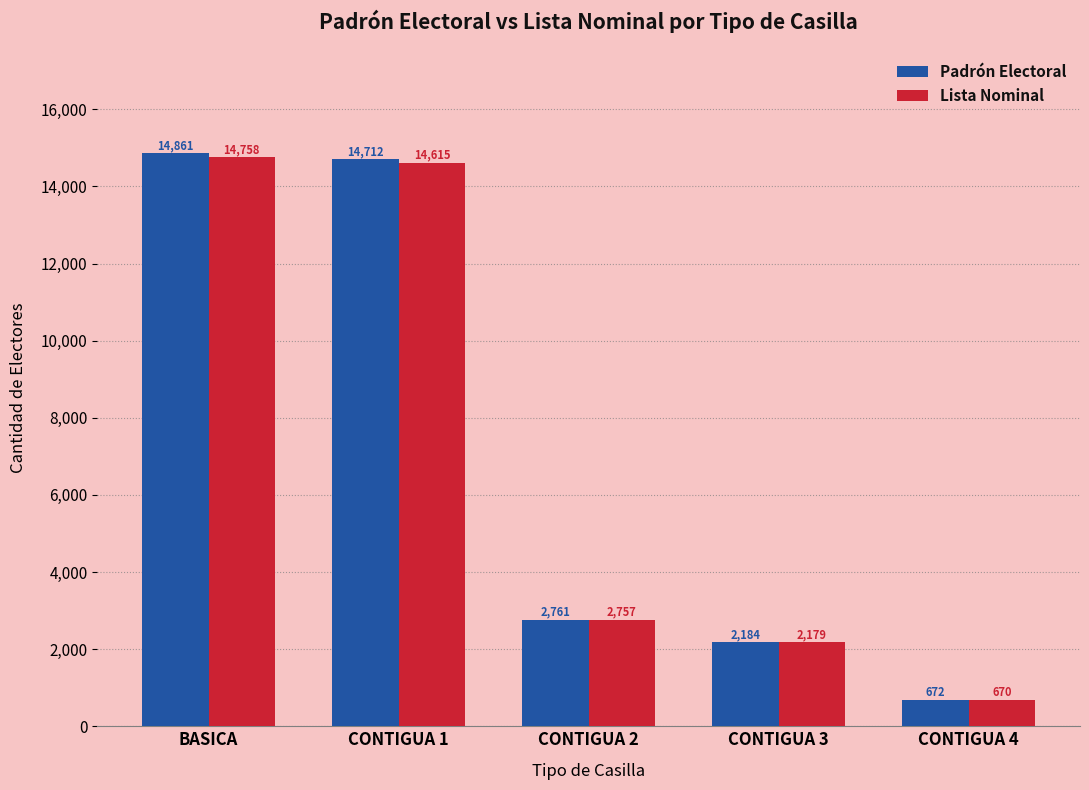

What is the label of the 1st bar from the left?

BASICA